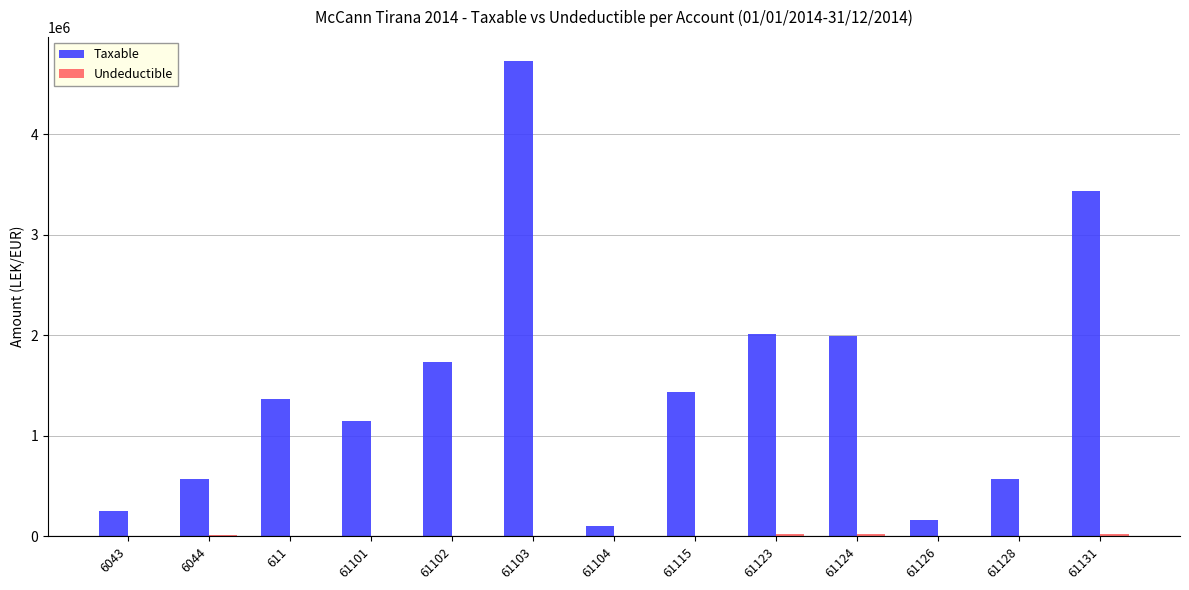

How many distinct data groups are displayed?

2